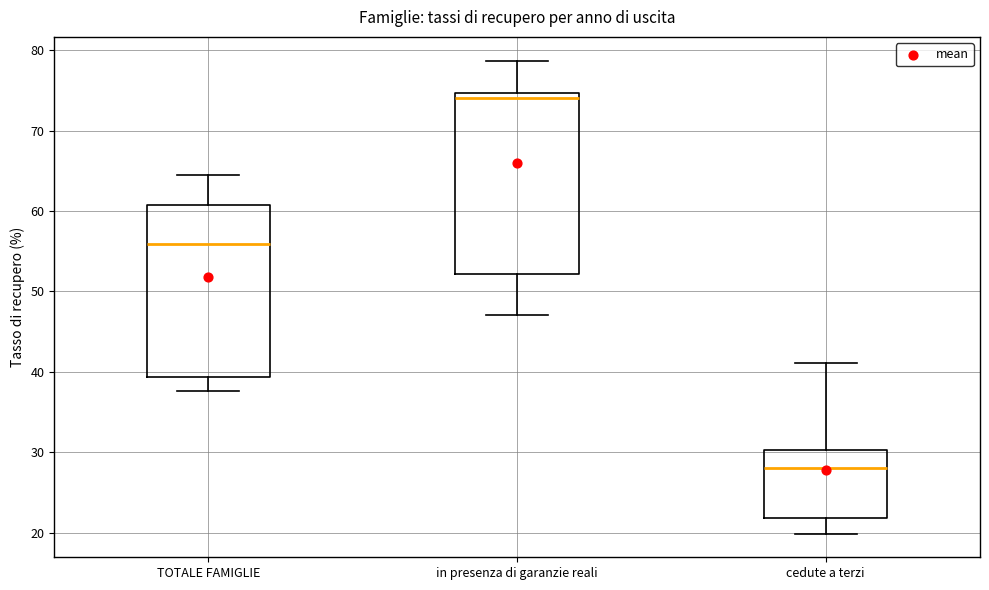

Reading left to right, transcribe this box plot: for each box, give where its median line is, the range the box spans, and where its two whiskers end, as read against the y-axis. The values are not printed on the chart, so give them approximately, as read against the axis.

TOTALE FAMIGLIE: median 56, box 39 to 61, whiskers 38 to 65
in presenza di garanzie reali: median 74, box 52 to 75, whiskers 47 to 79
cedute a terzi: median 28, box 22 to 30, whiskers 20 to 41